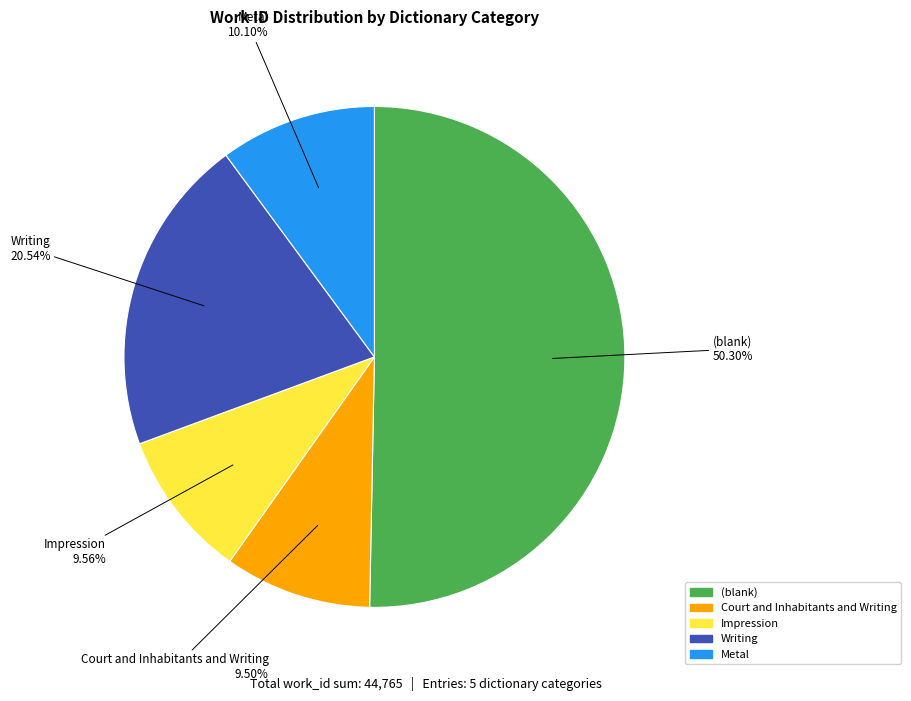

What is the ratio of the value at Court and Inhabitants and Writing to the value at Metal?

0.9